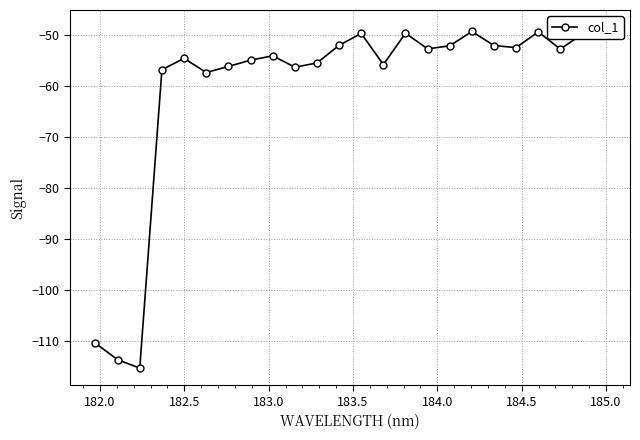

Reading left to right, transcribe all the data shown in this chart.

-110.4	-113.7	-115.3	-56.8	-54.6	-57.4	-56.2	-54.9	-54.1	-56.3	-55.5	-52.0	-49.7	-55.8	-49.7	-52.7	-52.1	-49.3	-52.1	-52.5	-49.4	-52.8	-49.8	-48.4